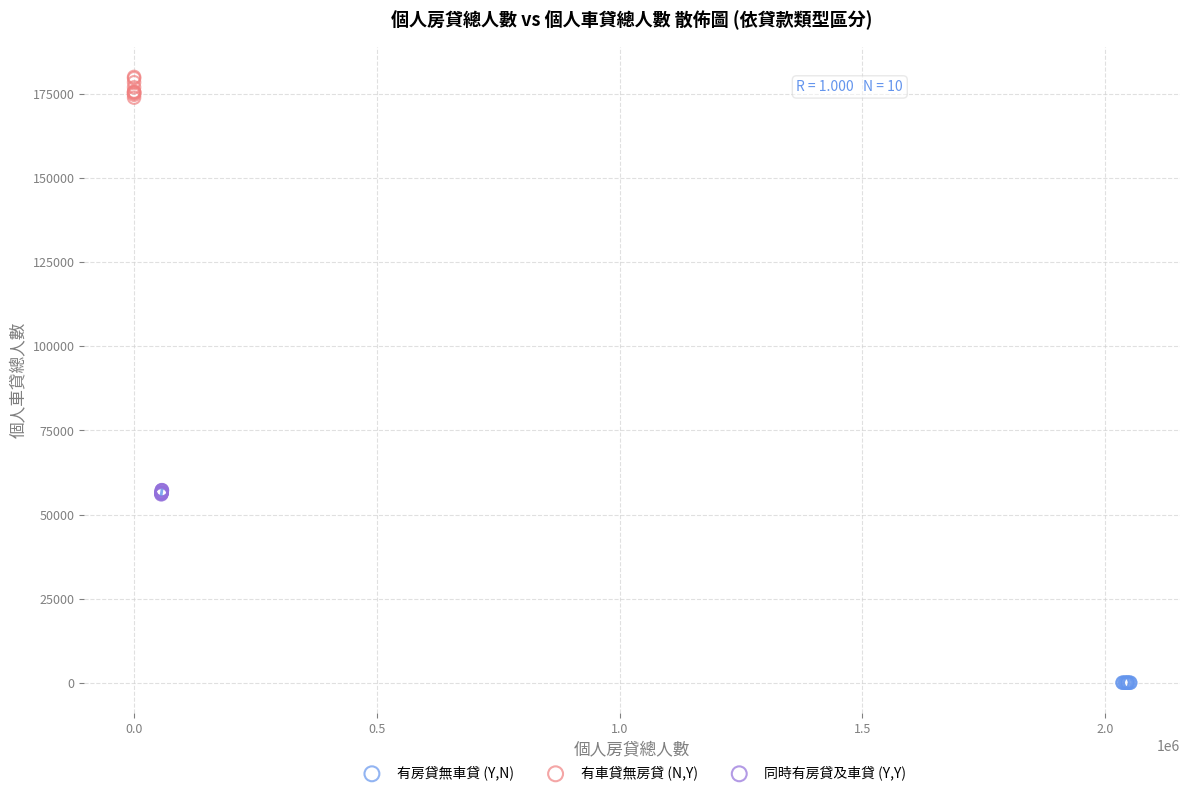

Which series reaches the minimum Y coordinate?

有房貸無車貸 (Y,N)